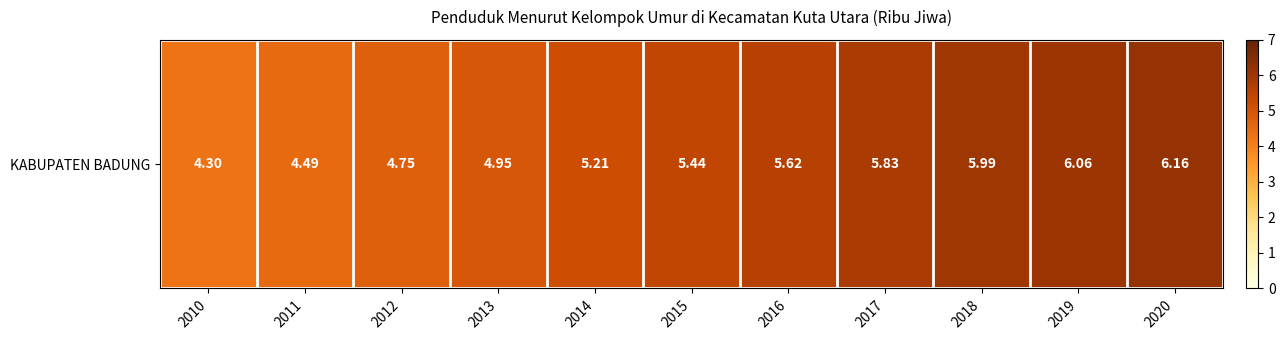

What is the difference between the maximum and minimum values?

1.9